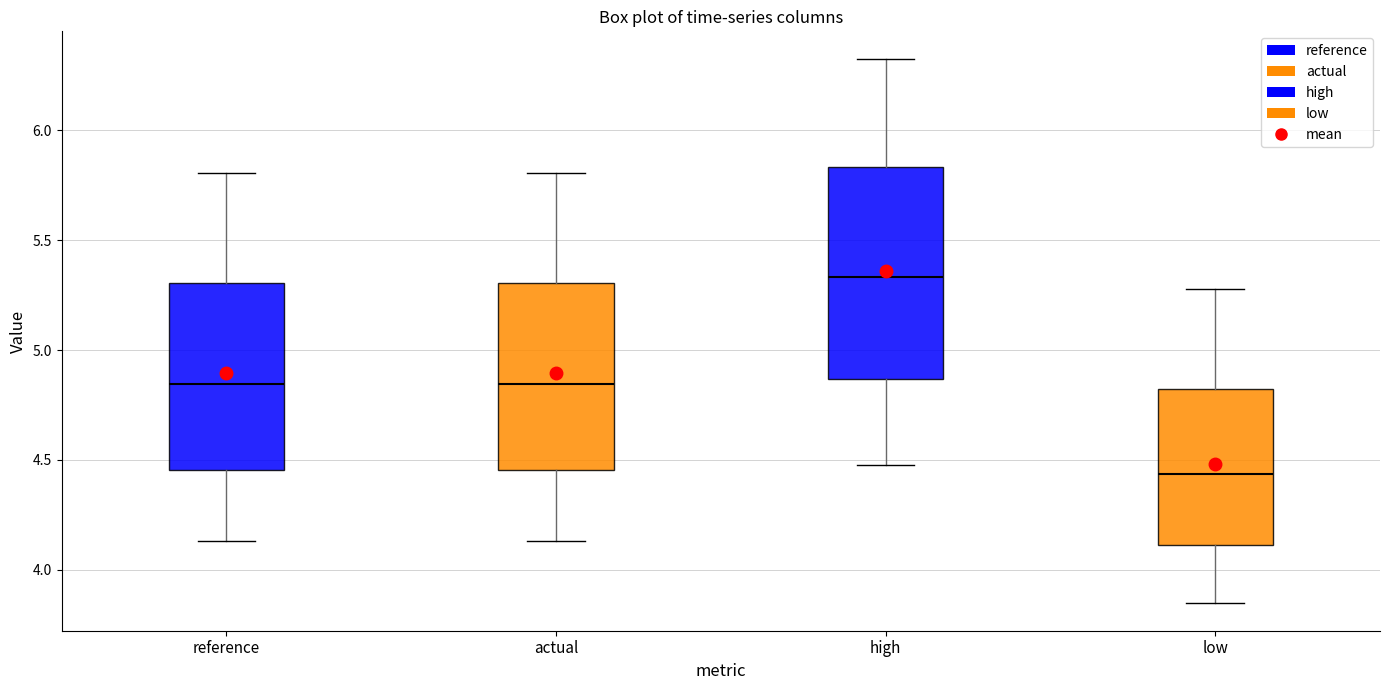

Where does the lower whisker of the box for reference end on the y-axis? The values are not printed on the chart, so give them approximately, as read against the axis.

4.15